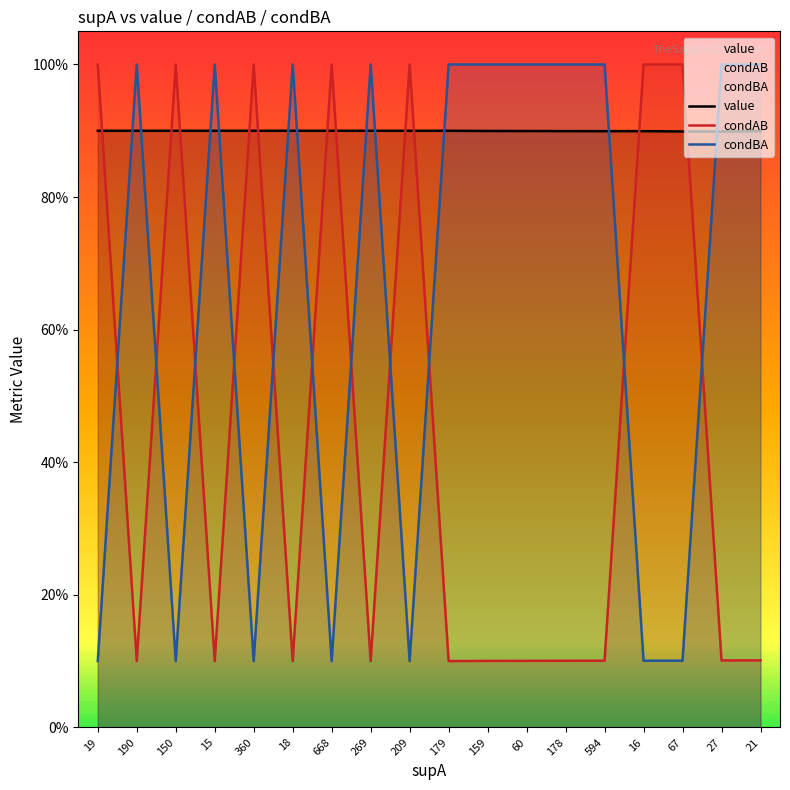

True or false: condAB and condBA intersect in this chart.

True